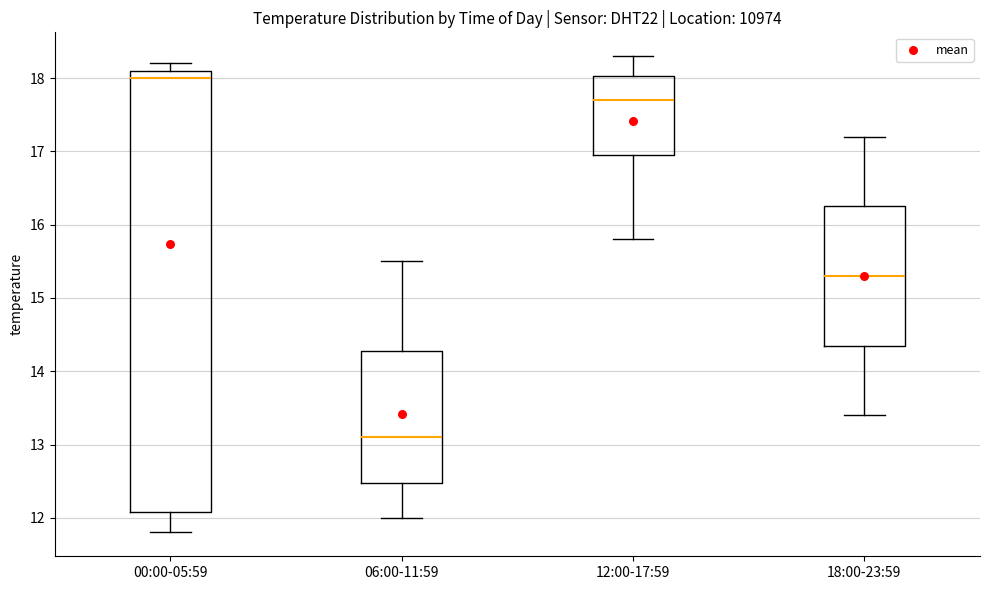

Reading left to right, read every box against the y-axis: the position of its median line, the range the box covers, and the ends of its whiskers. The values are not printed on the chart, so give them approximately, as read against the axis.

00:00-05:59: median 18.0, box 12.1 to 18.1, whiskers 11.8 to 18.2
06:00-11:59: median 13.1, box 12.5 to 14.3, whiskers 12.0 to 15.5
12:00-17:59: median 17.7, box 17.0 to 18.0, whiskers 15.8 to 18.3
18:00-23:59: median 15.3, box 14.4 to 16.3, whiskers 13.4 to 17.2